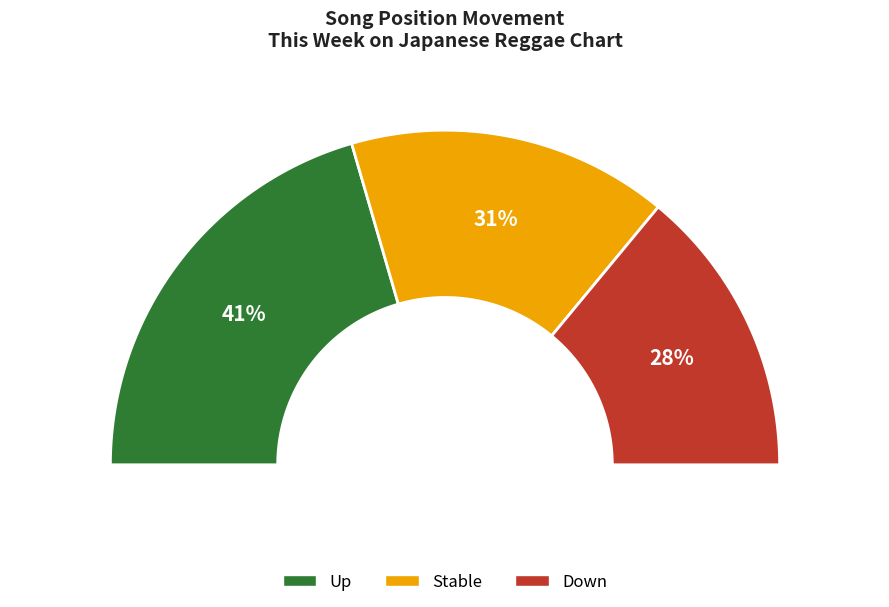

Is it true that - is 31% of the pie?

True